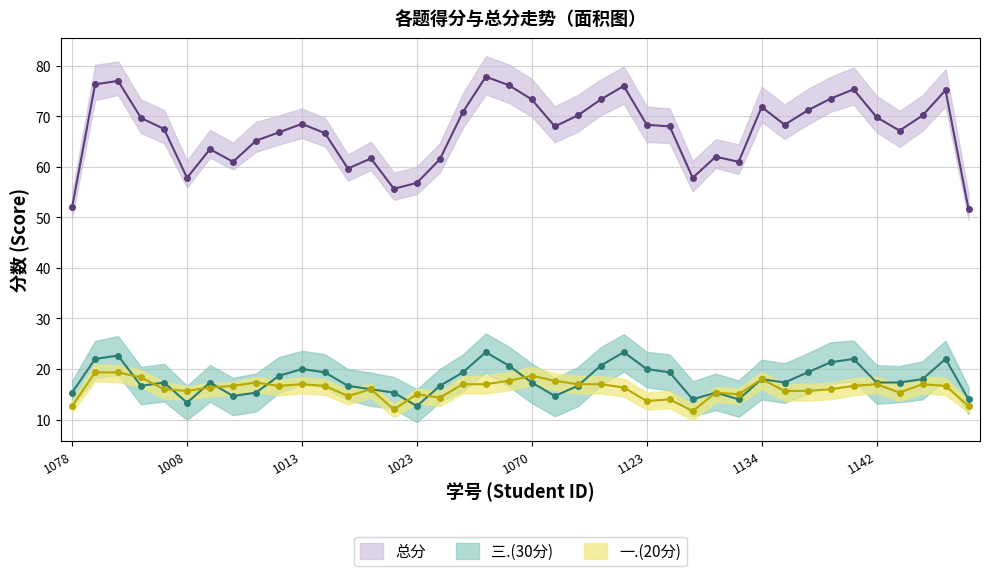

Rank the series at 11 from highest to lowest value.

总分, 三.(30分), 一.(20分)